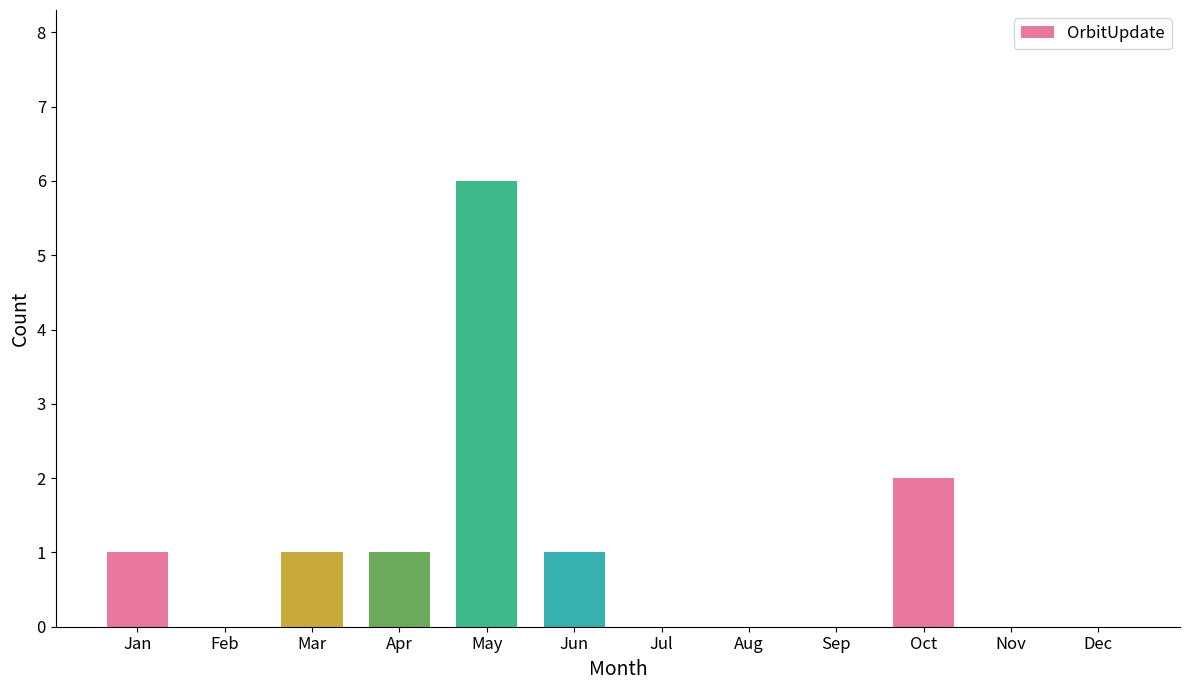

Reading left to right, extract all data points from this chart.

1	0	1	1	6	1	0	0	0	2	0	0